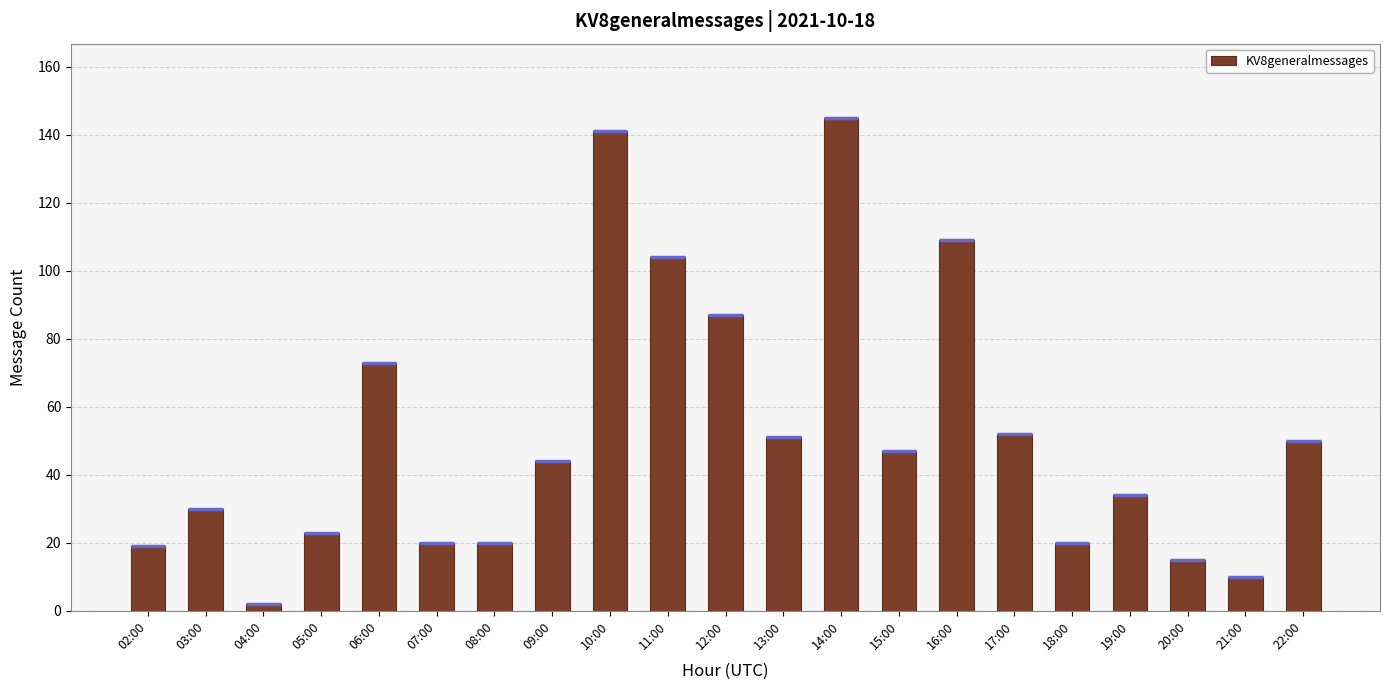

Reading right to left, what are all the values shown in this chart?

22:00=50	21:00=10	20:00=15	19:00=34	18:00=20	17:00=52	16:00=109	15:00=47	14:00=145	13:00=51	12:00=87	11:00=104	10:00=141	09:00=44	08:00=20	07:00=20	06:00=73	05:00=23	04:00=2	03:00=30	02:00=19